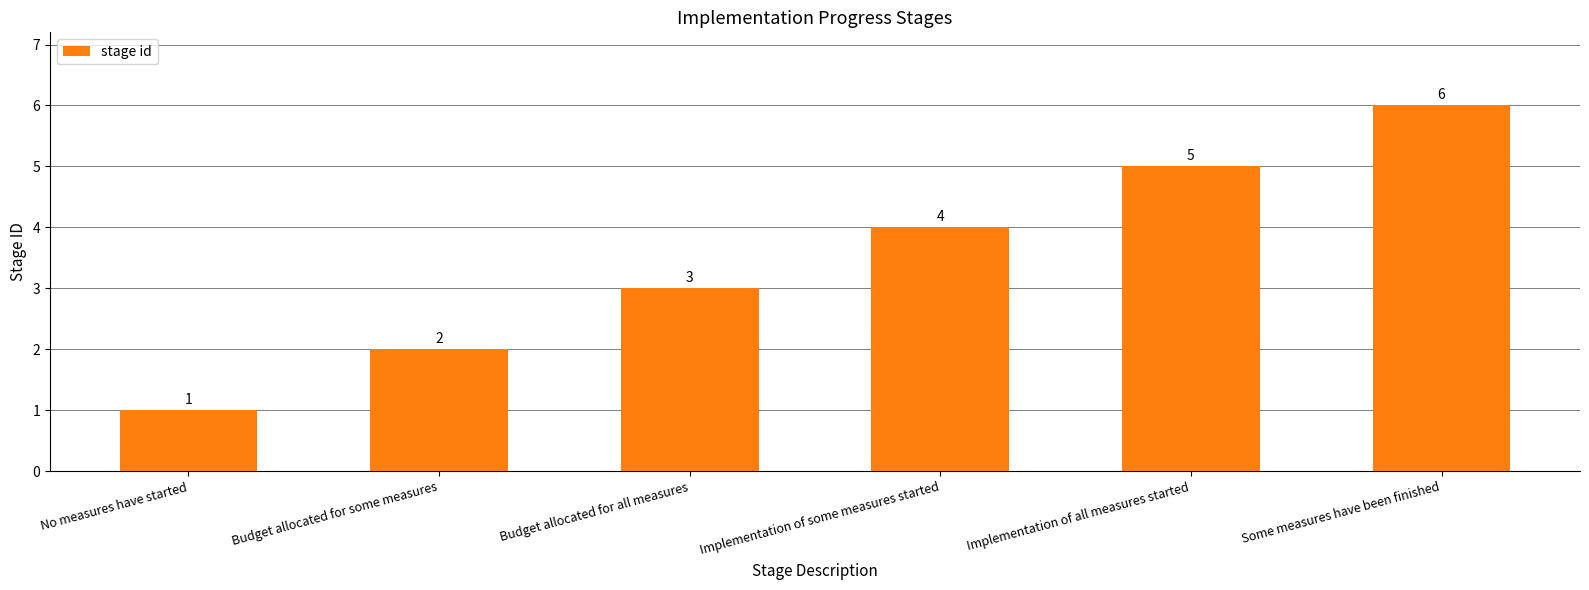

Reading left to right, extract all data points from this chart.

No measures have started=1	Budget allocated for some measures=2	Budget allocated for all measures=3	Implementation of some measures started=4	Implementation of all measures started=5	Some measures have been finished=6